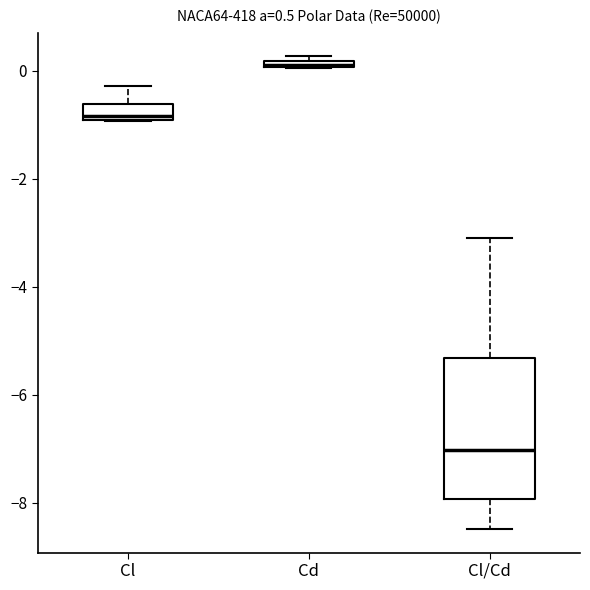

Comparing the boxes themselves (not the whiskers), which one is the tallest?

Cl/Cd